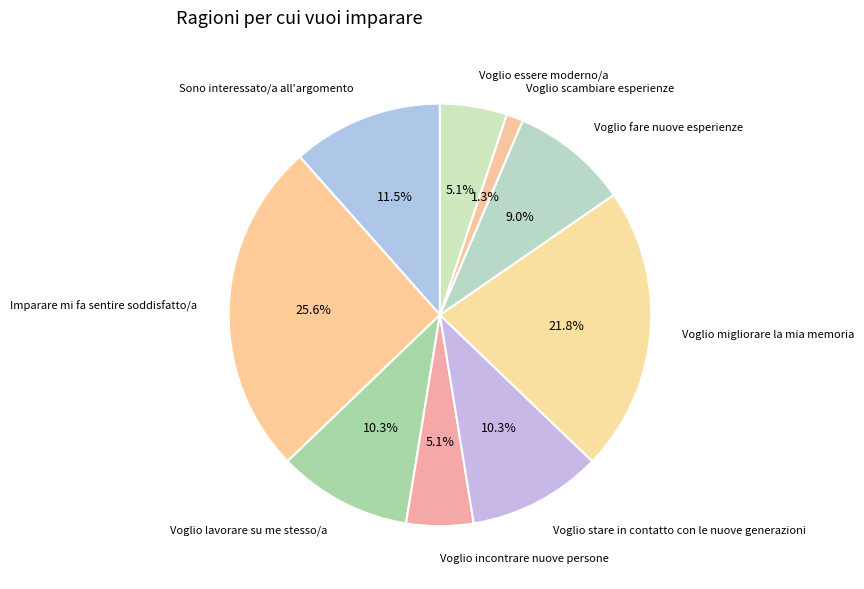

To the nearest percent, what portion does Voglio lavorare su me stesso/a represent?

10%